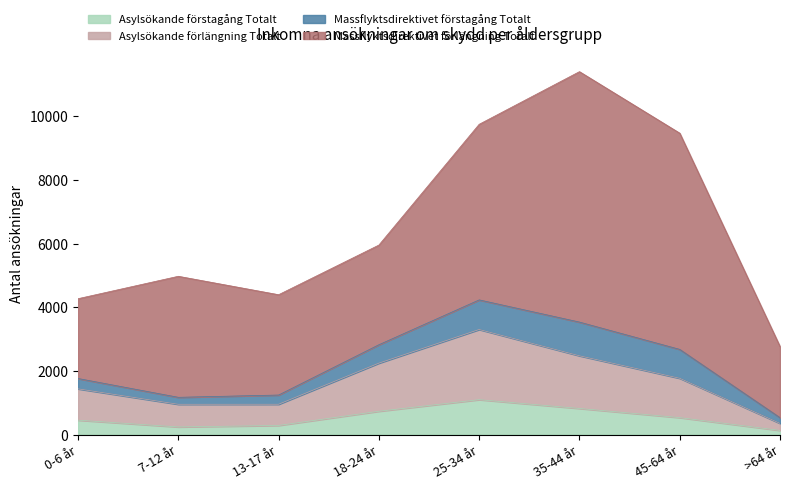

At which label does Asylsökande förstagång Totalt first exceed 531?

18-24 år